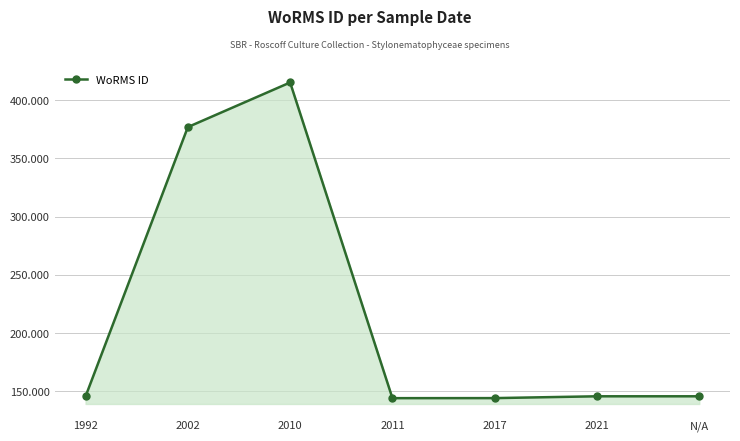

Is this an area chart (filled region under the line)?

Yes